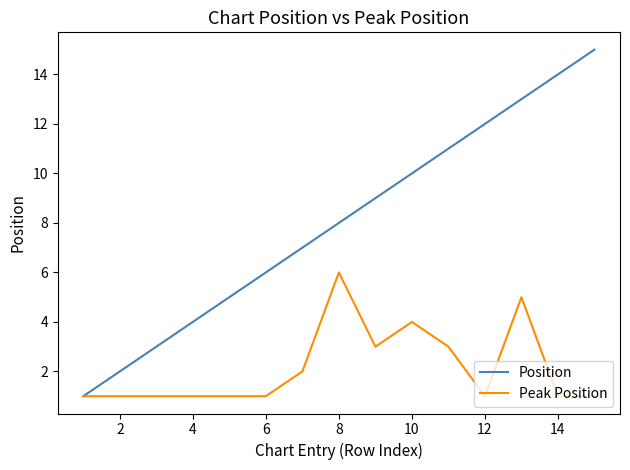

Rank the series by their maximum value, from lowest to highest.

Peak Position, Position